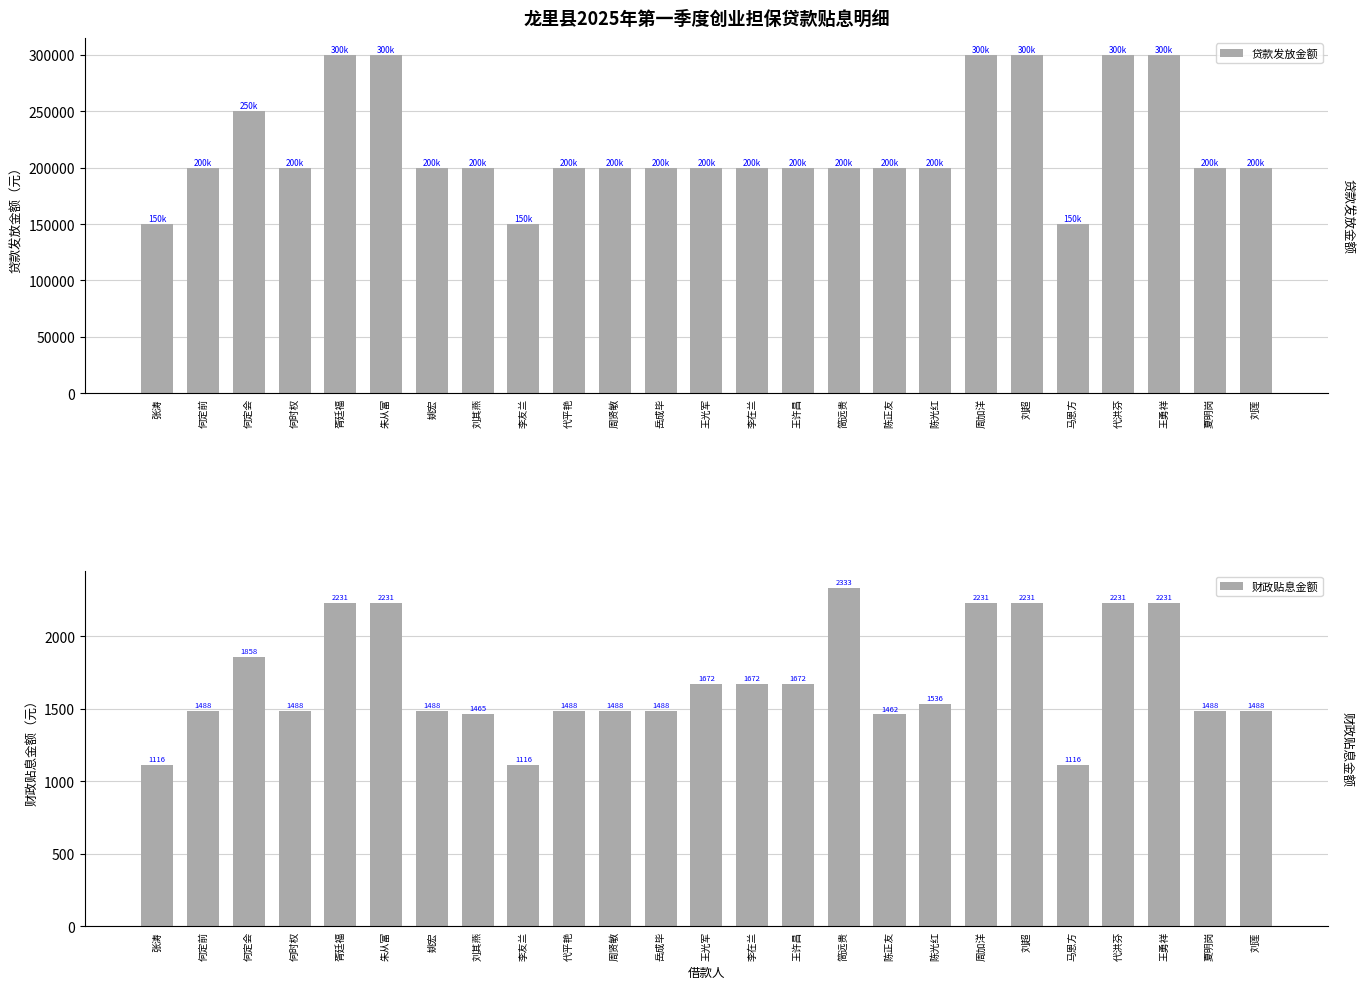

Reading left to right, what are all the values shown in this chart?

贷款发放金额: 张涛=150000.0	何定前=200000.0	何定会=250000.0	何时权=200000.0	胥廷福=300000.0	朱从富=300000.0	姚宏=200000.0	刘其燕=200000.0	李友兰=150000.0	代平艳=200000.0	周贤敏=200000.0	岳成毕=200000.0	王光军=200000.0	李在兰=200000.0	王许昌=200000.0	简远贵=200000.0	陈正友=200000.0	陈光红=200000.0	周加洋=300000.0	刘超=300000.0	马恩方=150000.0	代洪芬=300000.0	王勇祥=300000.0	夏明岗=200000.0	刘莲=200000.0
财政贴息金额: 张涛=1115.6	何定前=1487.5	何定会=1857.7	何时权=1487.5	胥廷福=2231.2	朱从富=2231.2	姚宏=1487.5	刘其燕=1465.2	李友兰=1115.6	代平艳=1487.5	周贤敏=1487.5	岳成毕=1487.5	王光军=1672.5	李在兰=1672.5	王许昌=1672.5	简远贵=2333.3	陈正友=1462.5	陈光红=1536.2	周加洋=2231.2	刘超=2231.2	马恩方=1115.6	代洪芬=2231.2	王勇祥=2231.2	夏明岗=1487.5	刘莲=1487.5